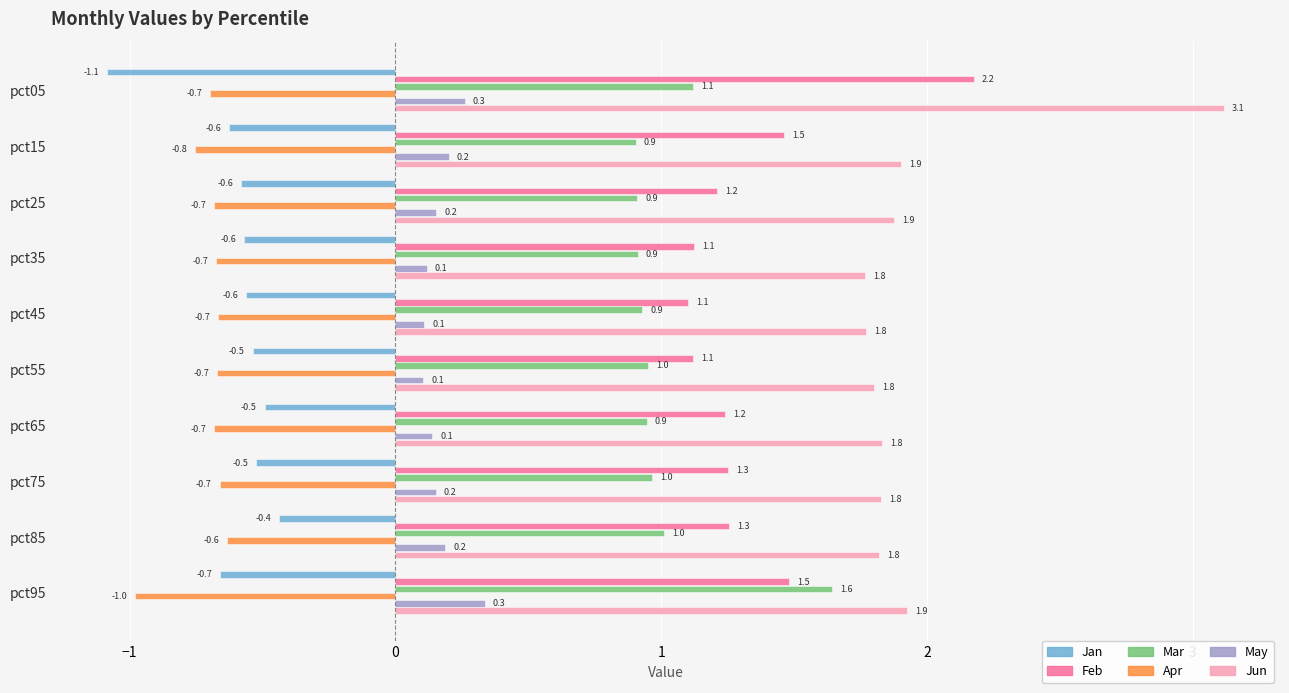

At which category is the sum across all series the highest?

pct05